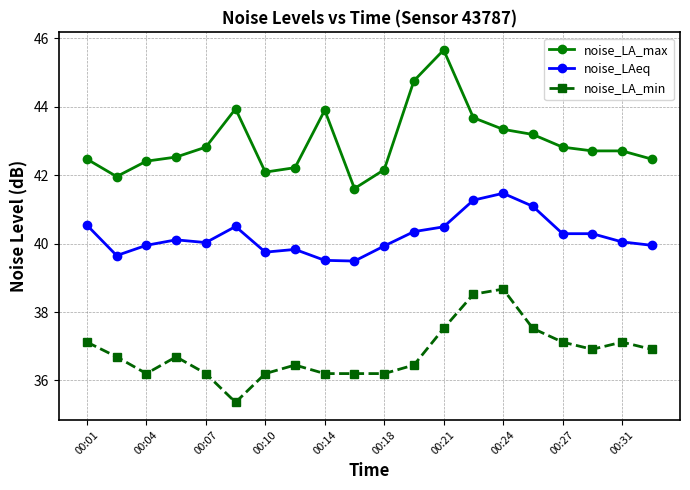

True or false: noise_LAeq and noise_LA_max intersect in this chart.

False